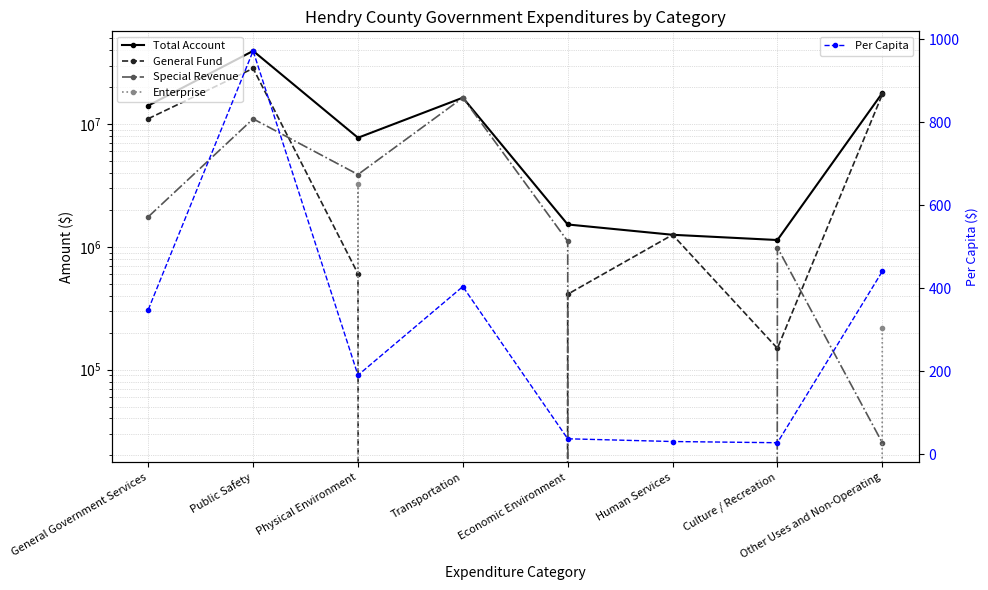

Where does the General Fund series first go above 1255389?

General Government Services